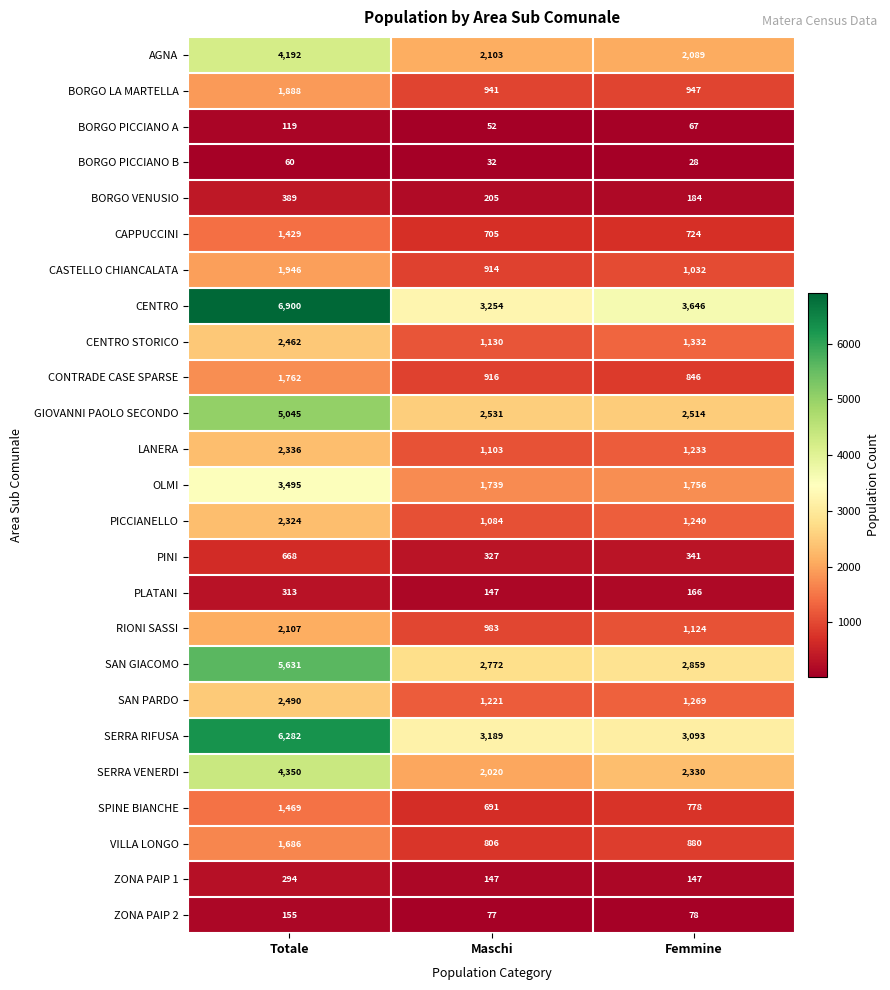

Which label corresponds to the smallest value in the chart?

Femmine